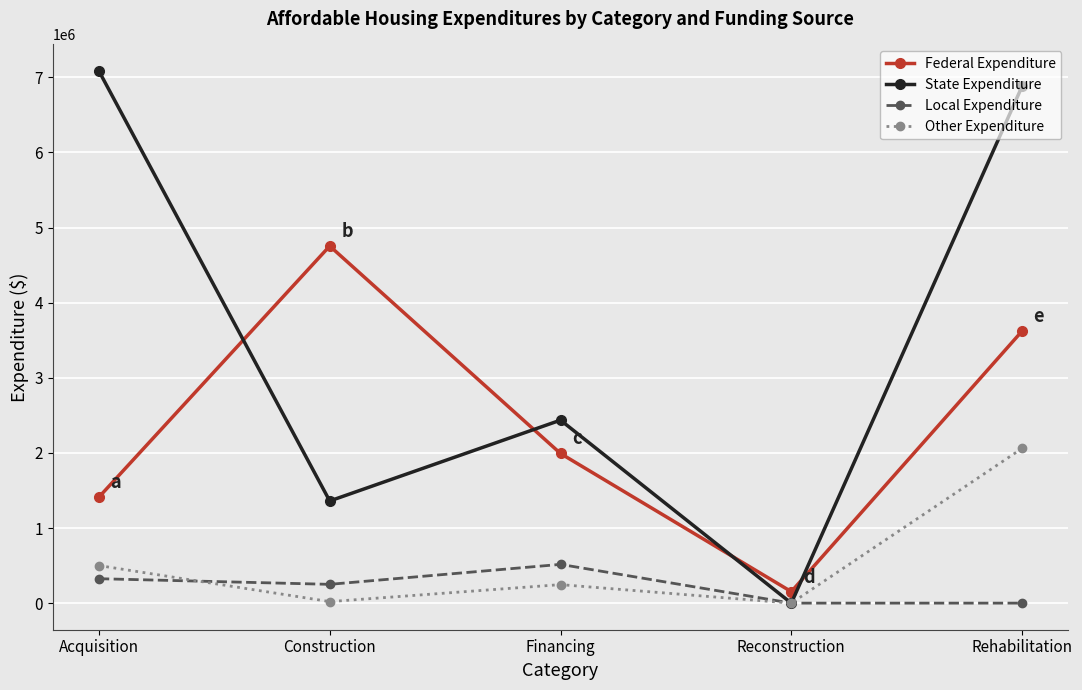

Rank the series by their maximum value, from highest to lowest.

State Expenditure, Federal Expenditure, Other Expenditure, Local Expenditure